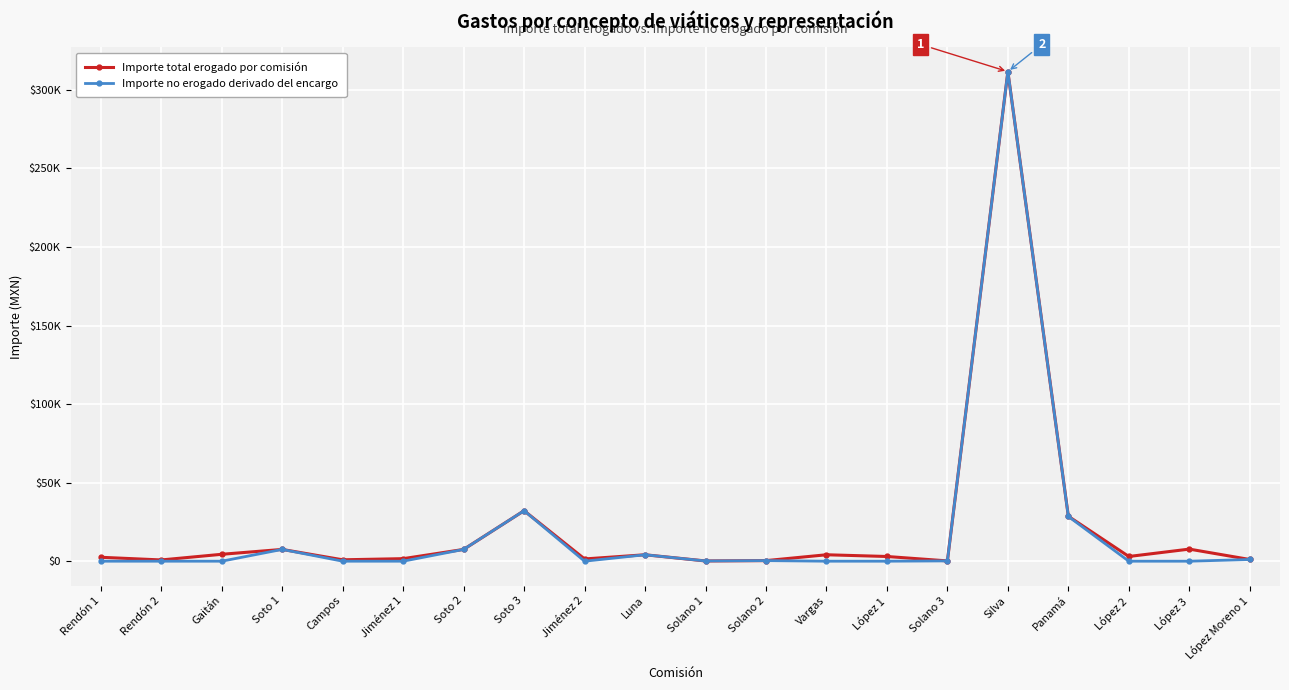

What are all the series names shown in the legend?

Importe total erogado por comisión, Importe no erogado derivado del encargo